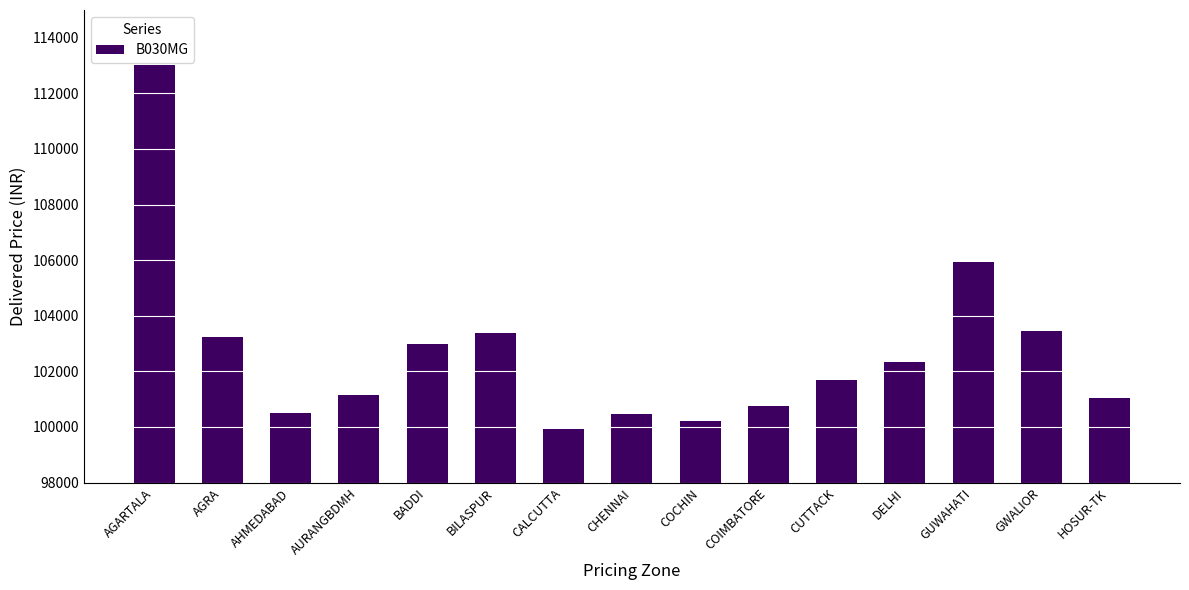

Count the number of categories in the chart.

15